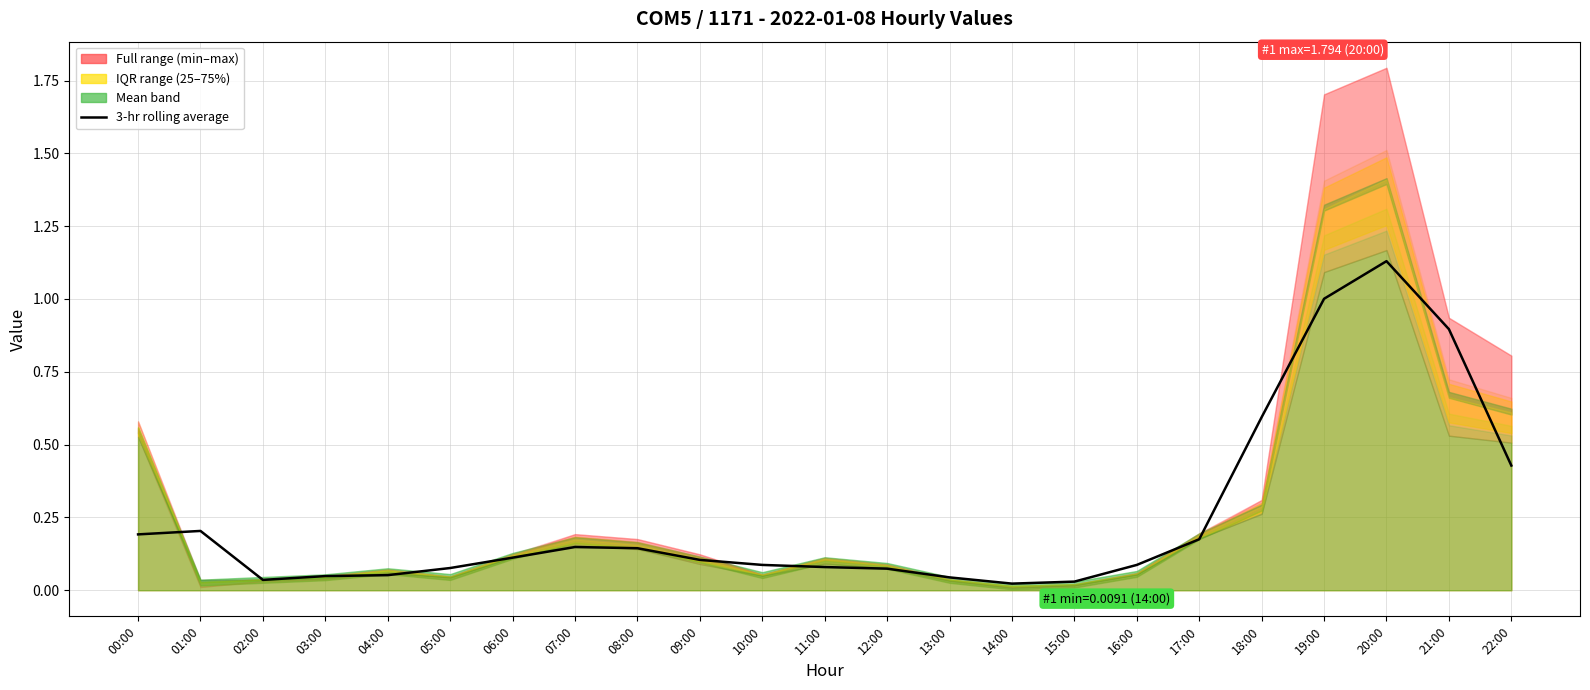

How many points are higher than both their immediate neighbors (excluding endpoints)?

3